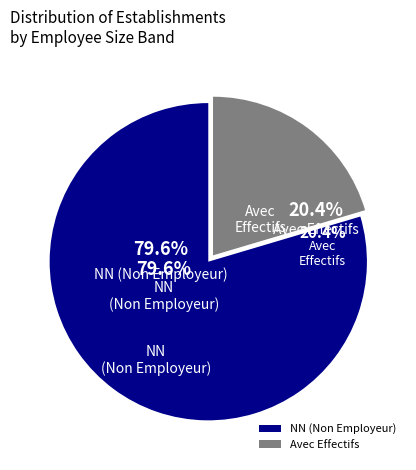

The 01 slice represents 14% of the pie. True or false?

False